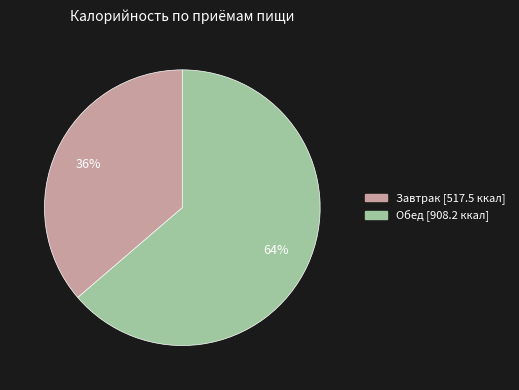

Between Завтрак and Обед, which is larger?

Обед